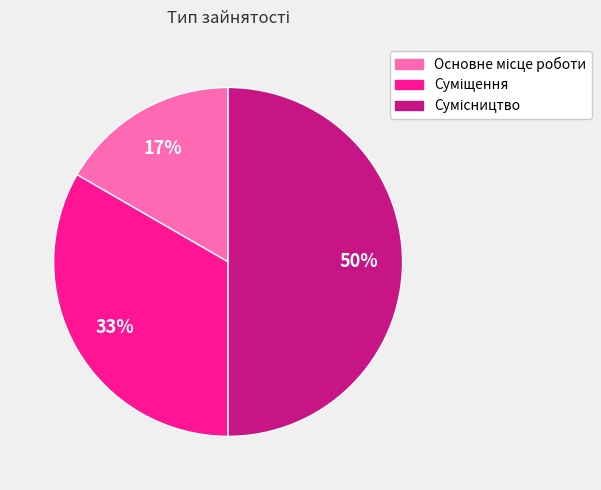

To the nearest percent, what is the difference between the largest and smallest slice percentages?

33%